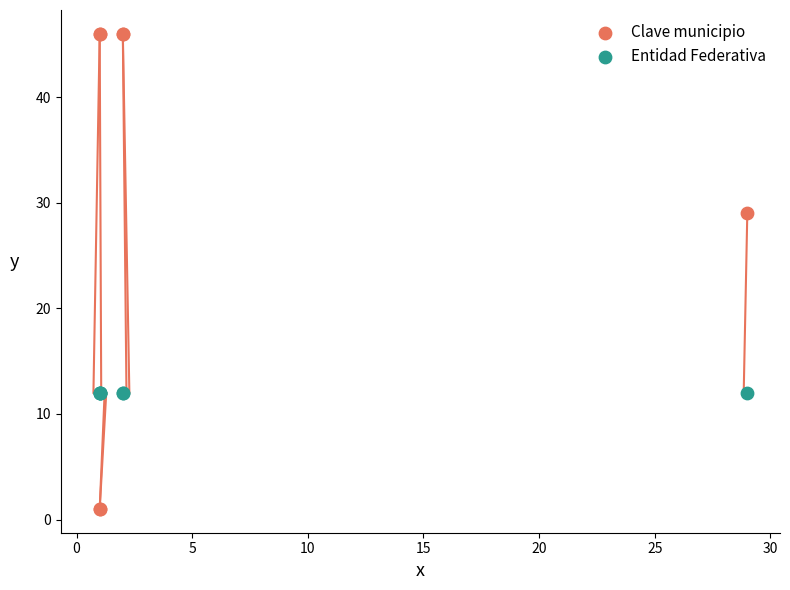

What are all the series names shown in the legend?

Clave municipio, Entidad Federativa